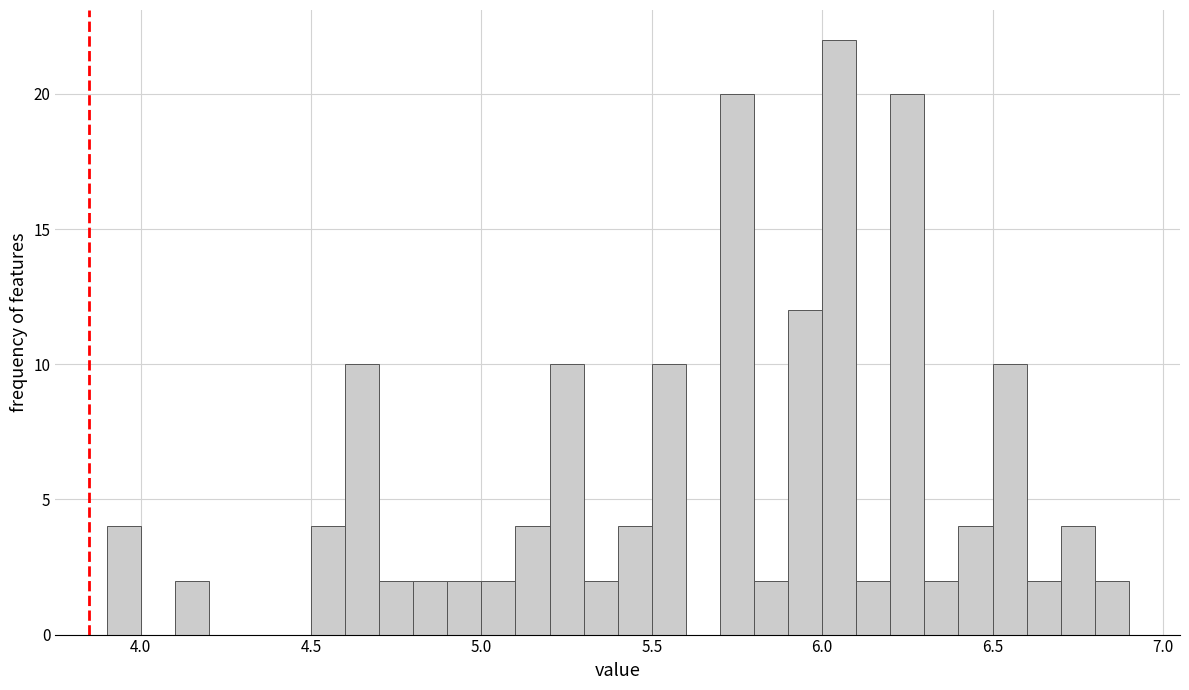

Read against the x-axis, roughly where is the centre of the tallest bar?

6.05